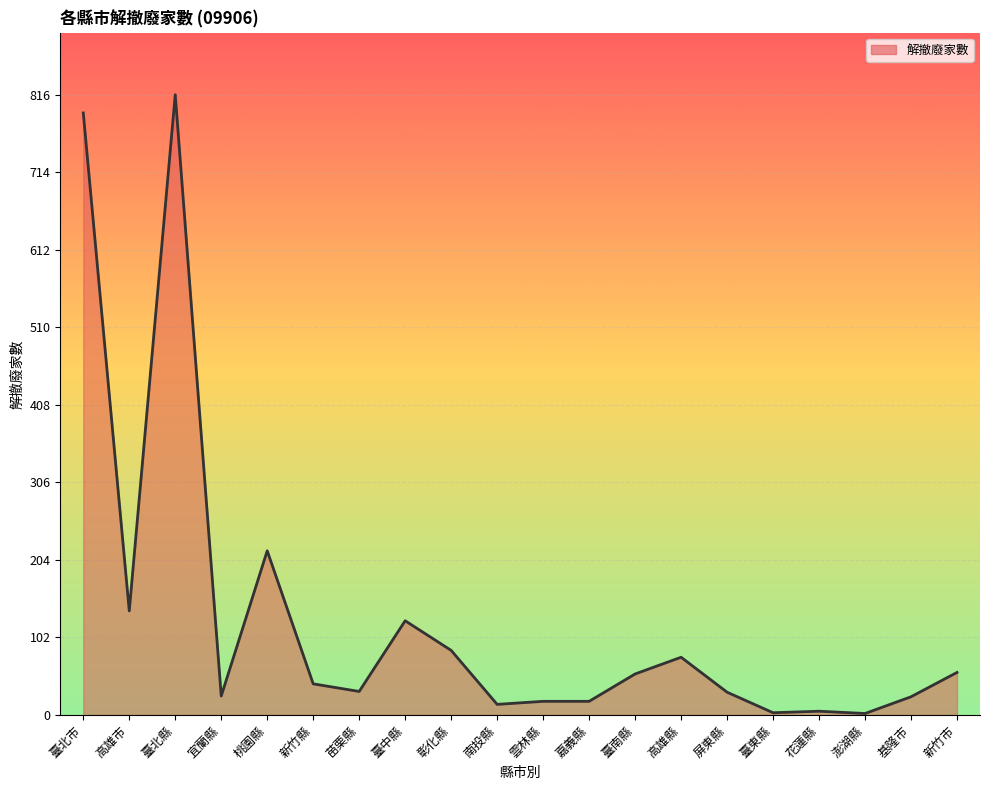

Is it true that the value at 彰化縣 is 85?

True